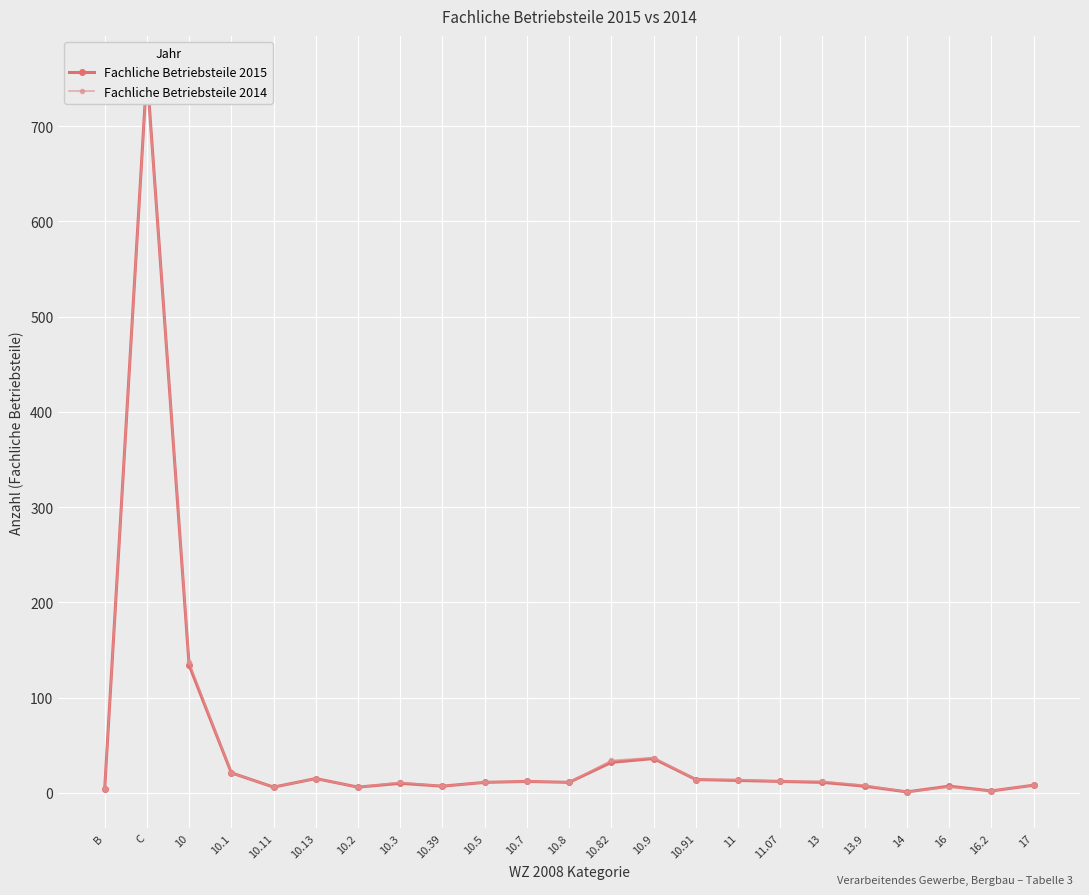

What is the lowest value of the Fachliche Betriebsteile 2015 series?

1